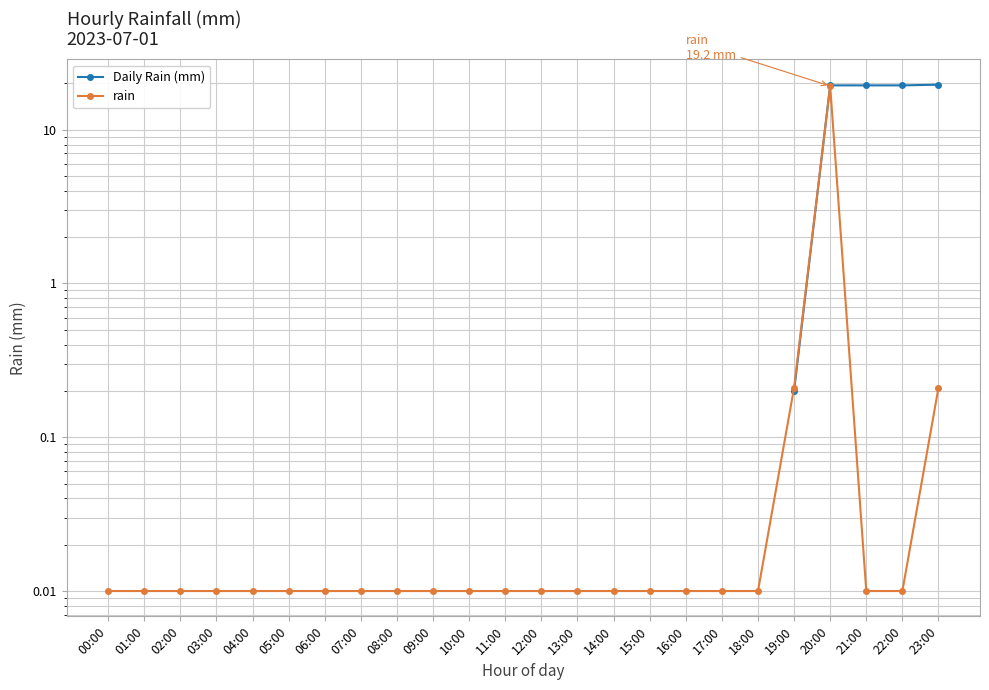

What is the label of the 5th point from the right?

19:00